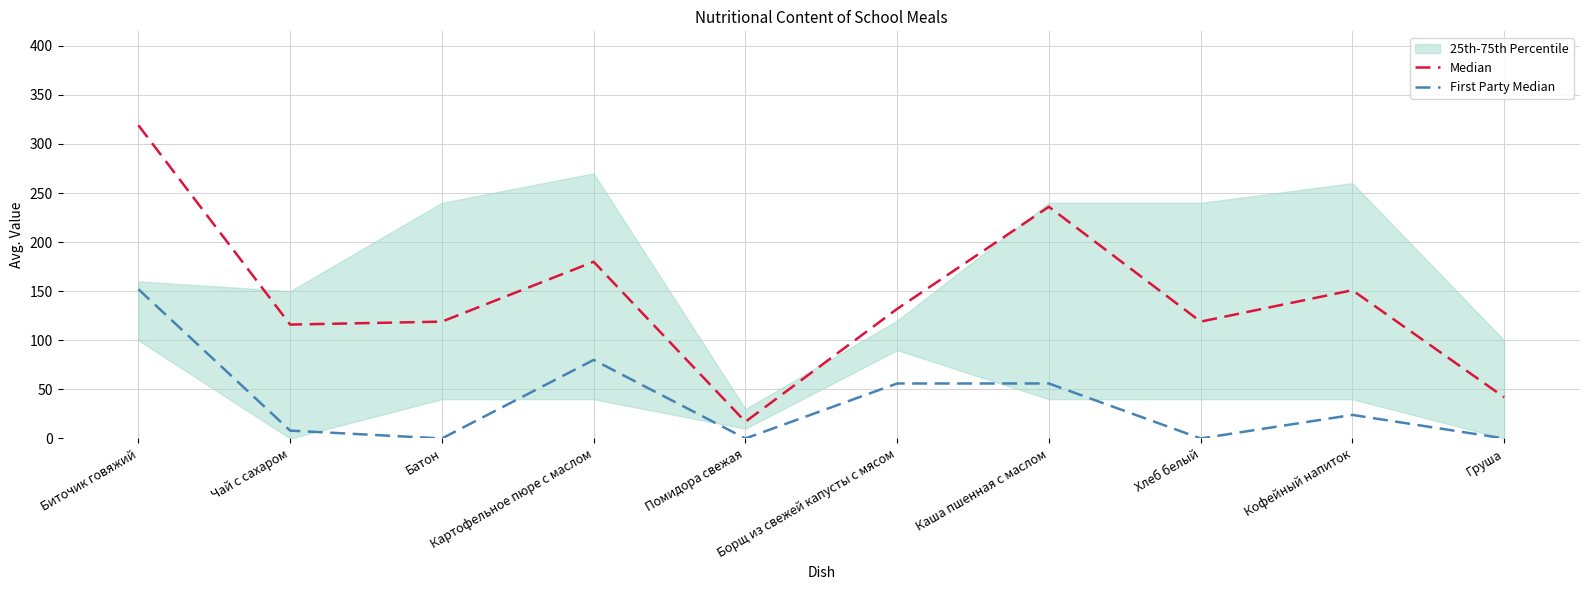

True or false: First Party Median has a value of 76 at Борщ из свежей капусты с мясом.

False